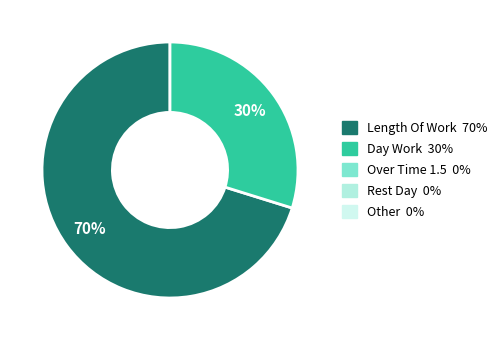

To the nearest percent, what is the average slice percentage?

50%